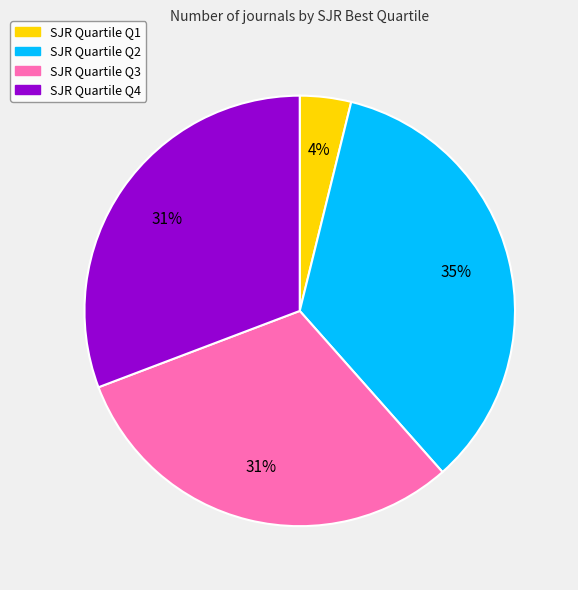

To the nearest percent, what is the average slice percentage?

25%